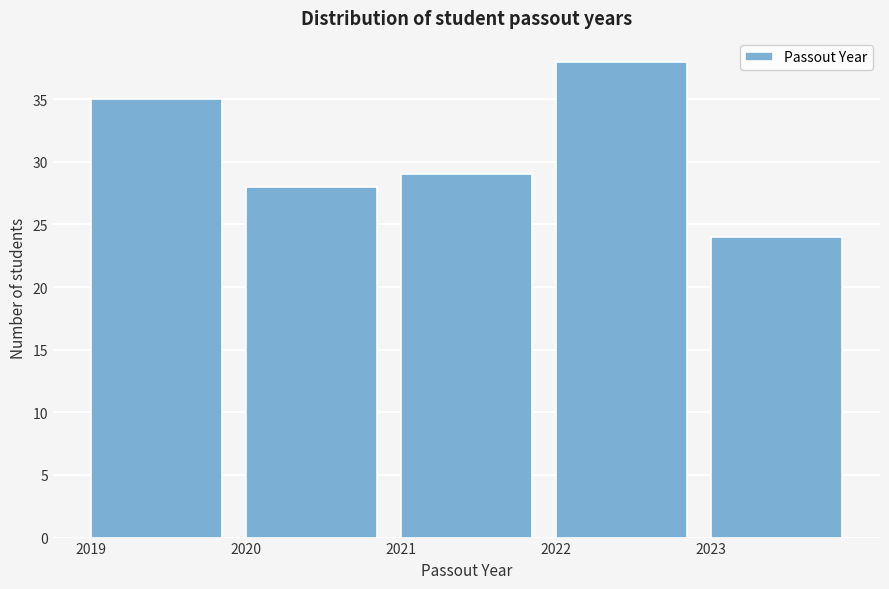

Reading left to right, transcribe this chart: for each bar, give the range it covers on the x-axis and its height. The values are not printed on the chart, so give them approximately, as read against the axis.

2019 to 2020: 35
2020 to 2021: 28
2021 to 2022: 29
2022 to 2023: 38
2023 to 2024: 24